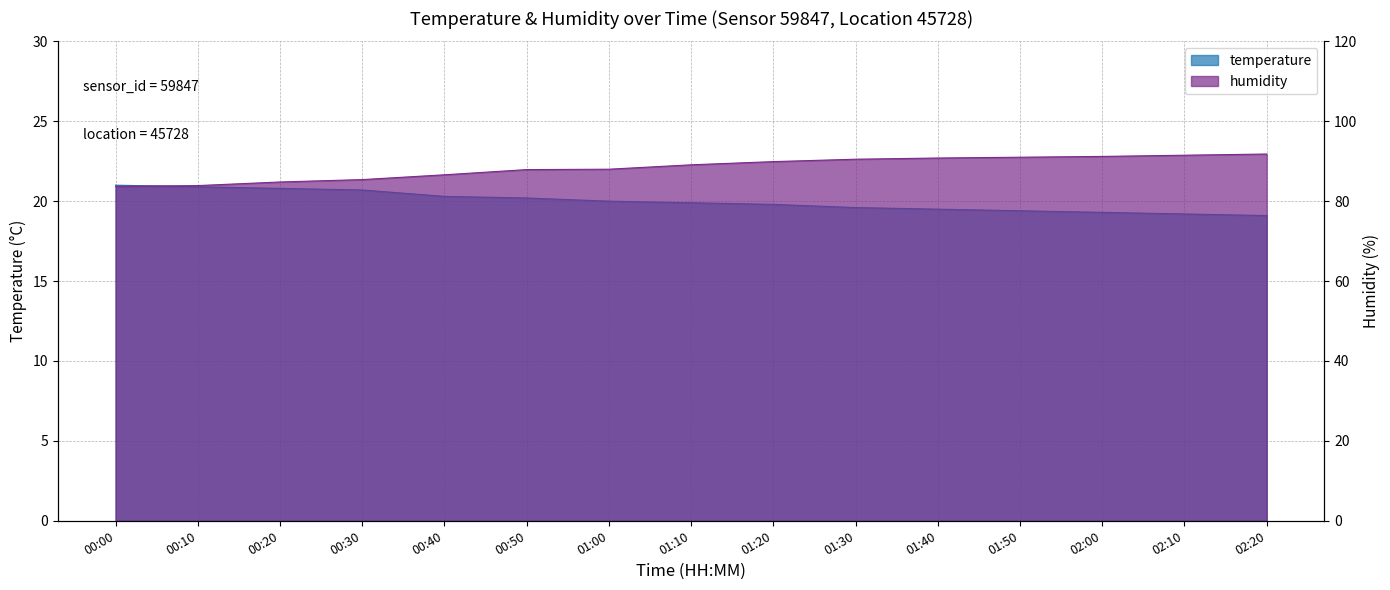

Reading right to left, extract all data points from this chart.

temperature: 19.1	19.2	19.3	19.4	19.5	19.6	19.8	19.9	20.0	20.2	20.3	20.7	20.8	20.9	21.0
humidity: 91.8	91.5	91.2	91.0	90.8	90.5	89.9	89.1	88.0	87.9	86.6	85.4	84.8	83.9	83.7